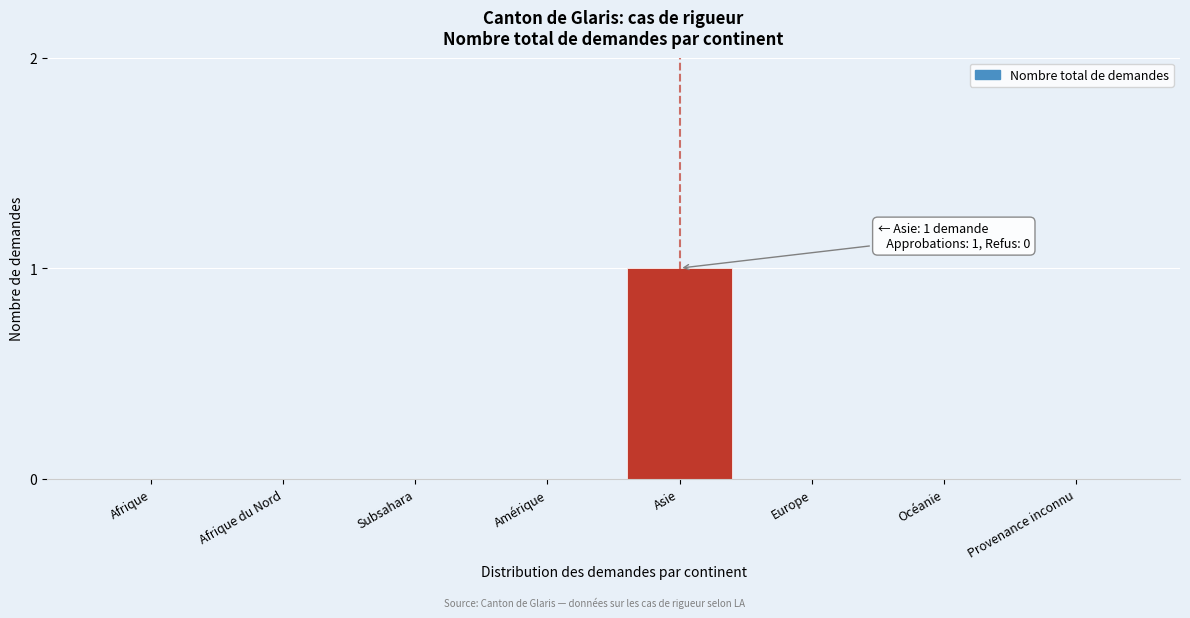

Reading left to right, transcribe all the data shown in this chart.

Afrique=0	Afrique du Nord=0	Subsahara=0	Amérique=0	Asie=1	Europe=0	Océanie=0	Provenance inconnu=0